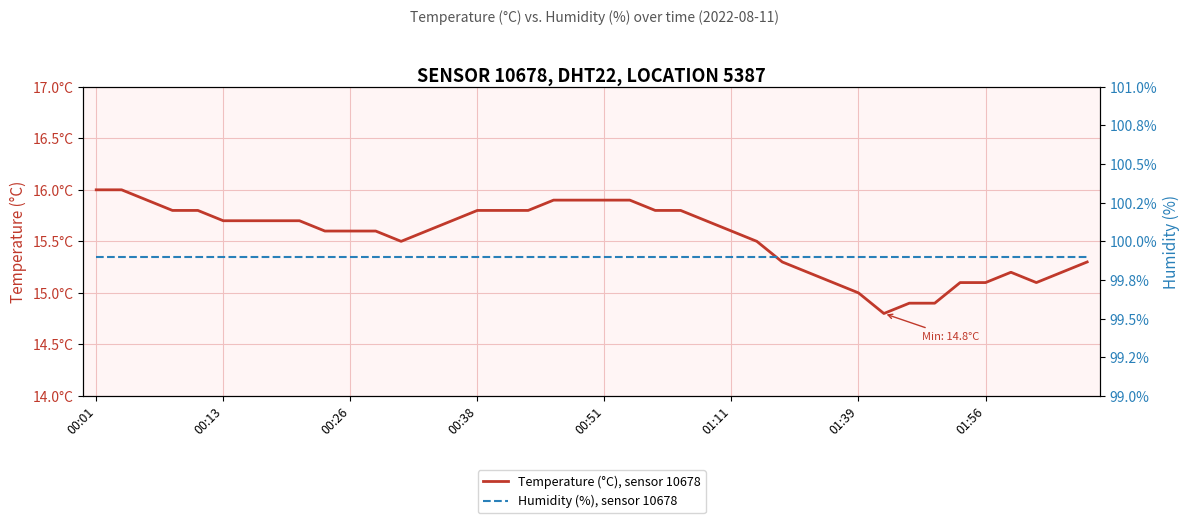

Which category has the highest value in the Humidity (%), sensor 10678 series?

00:01